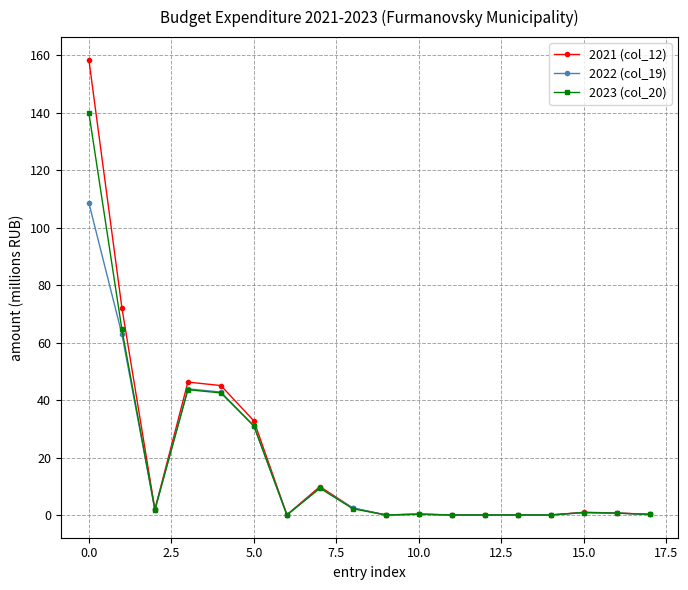

Which series has the largest range (max minus min)?

2021 (col_12)